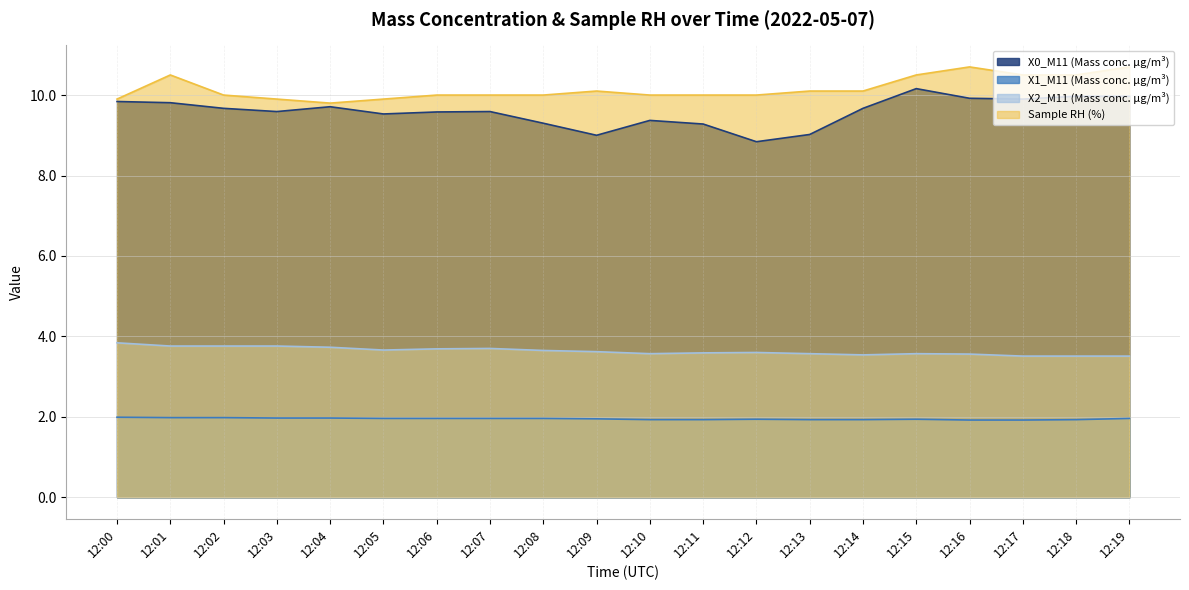

What is the sum of the X0_M11 (Mass conc. μg/m³) values at 12:05 and 12:09?

18.5